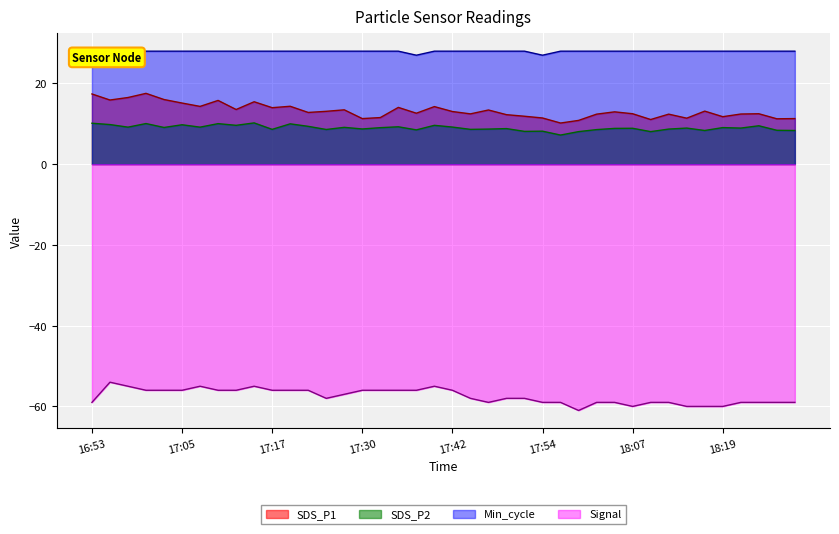

Which series has the largest total across all categories?

Min_cycle